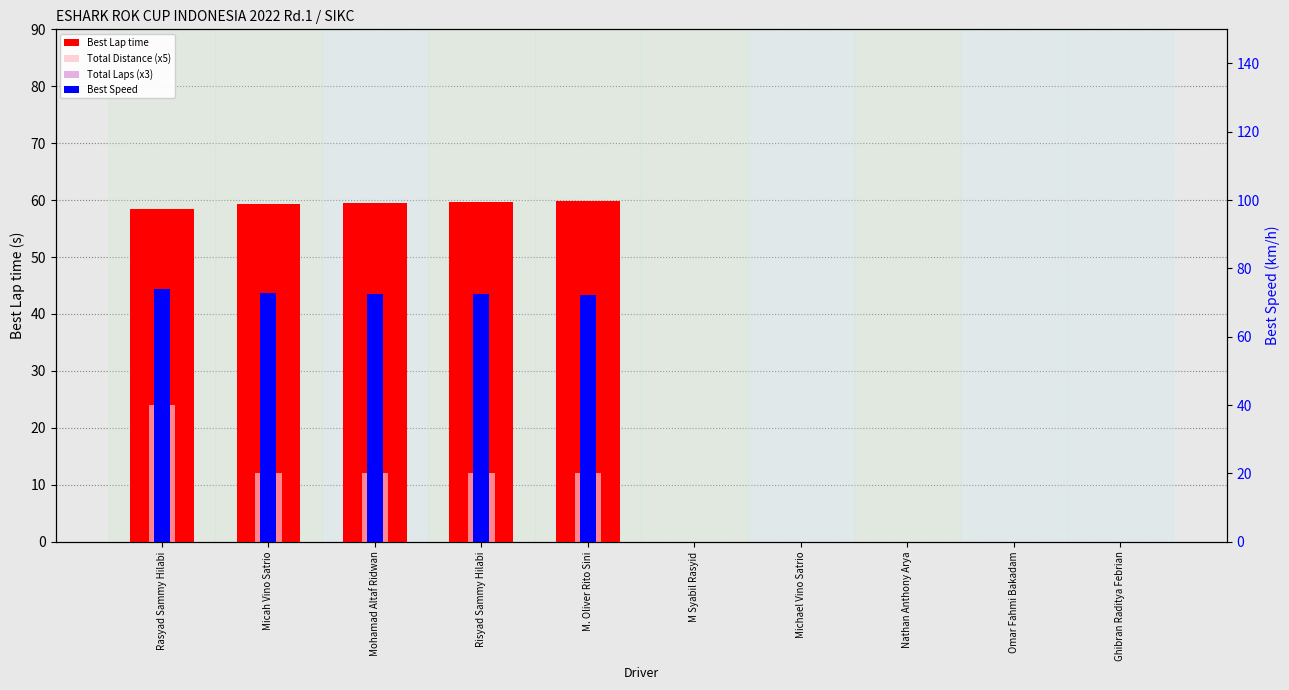

Which category has the lowest value across all series?

M Syabil Rasyid